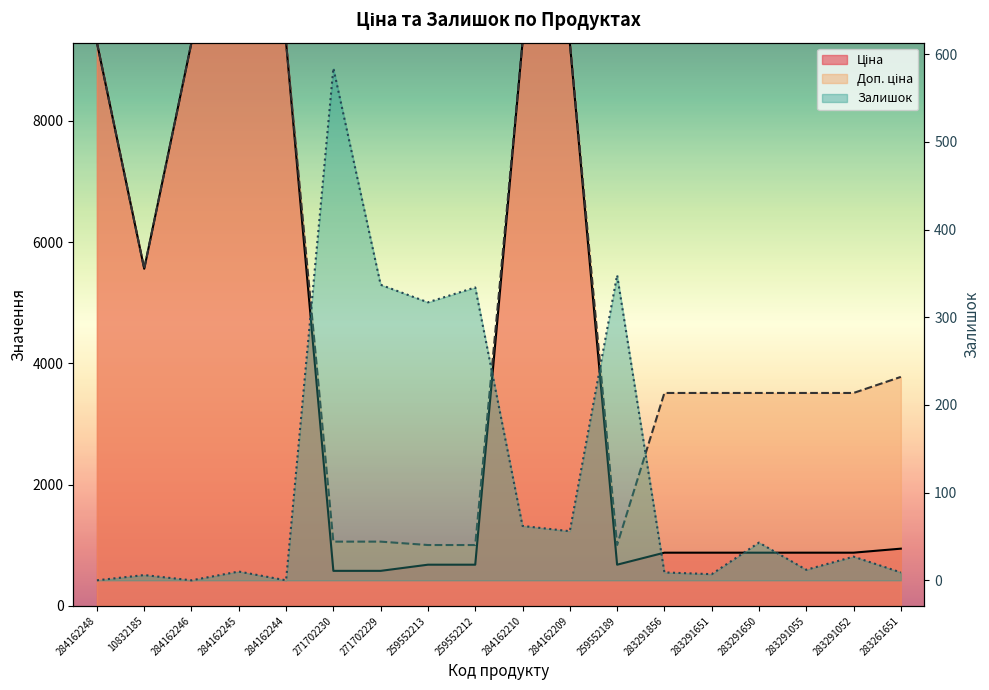

At which category is the sum across all series the highest?

284162210